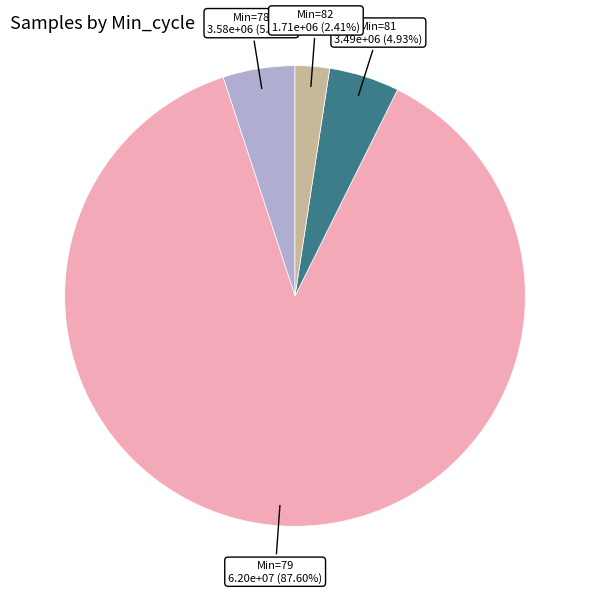

Is there any slice that represents more than half of the pie?

Yes